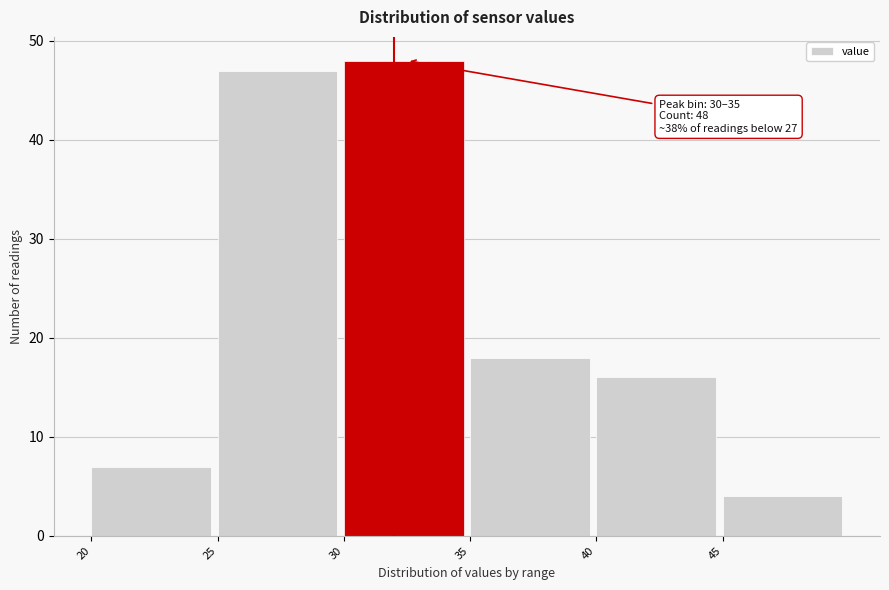

Which range on the x-axis has the tallest bar?

30 to 35